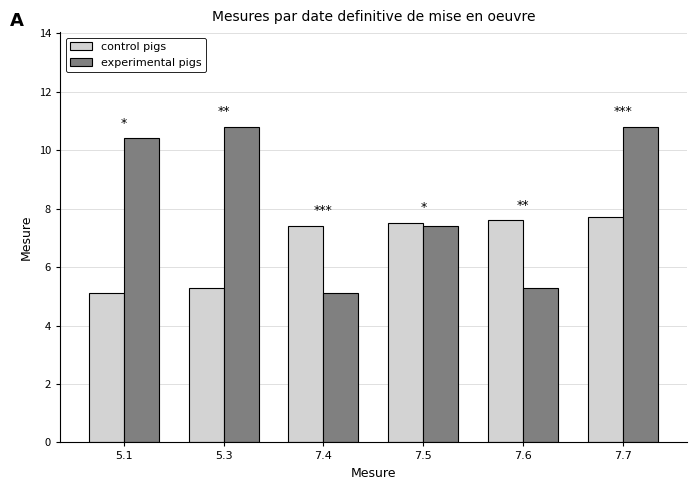

What position from the right is 7.6?

2